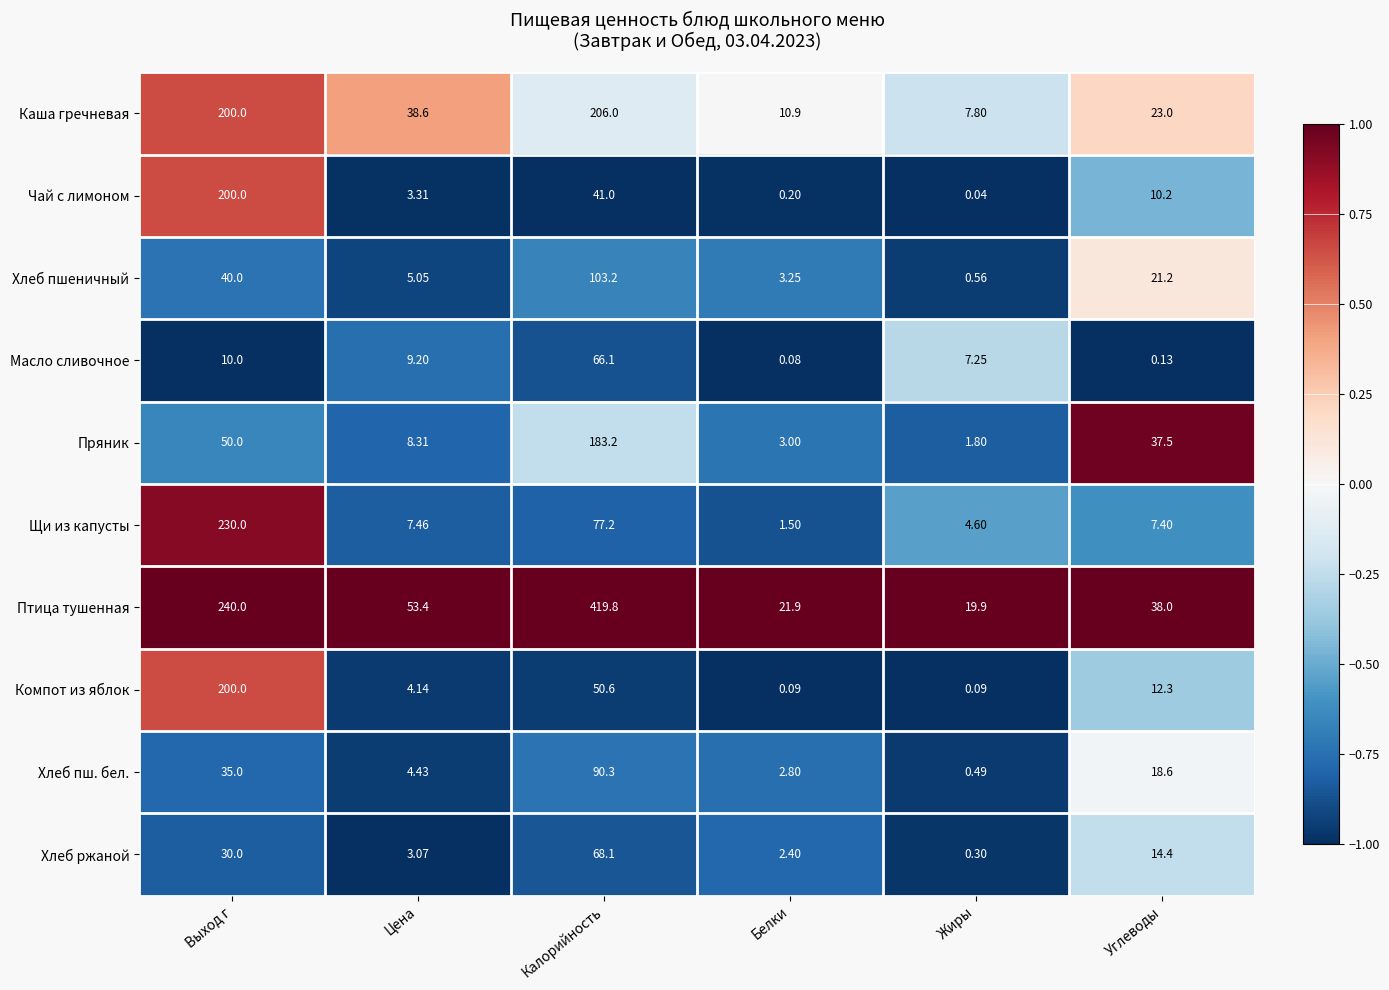

At which label does Хлеб ржаной first exceed 14?

Выход г